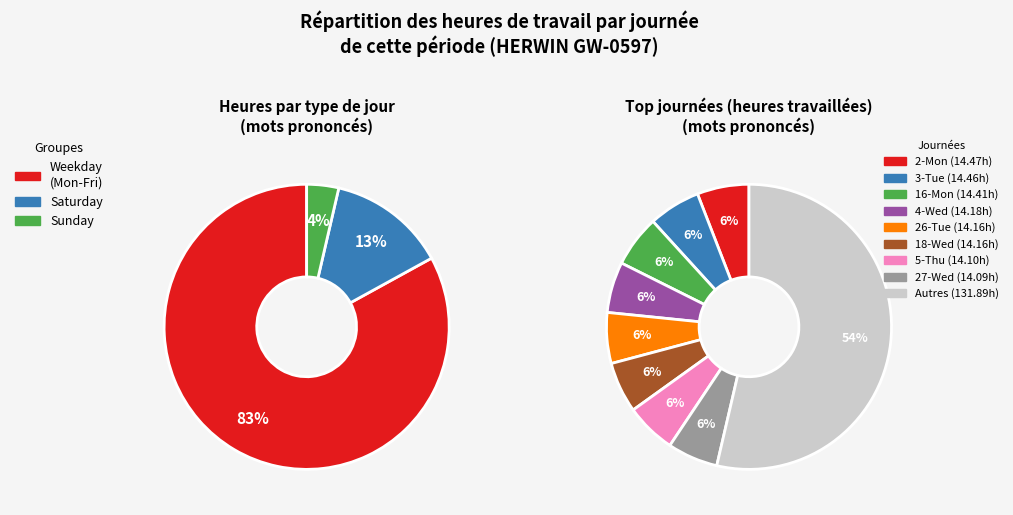

True or false: 6-Fri accounts for 1% of the total.

False